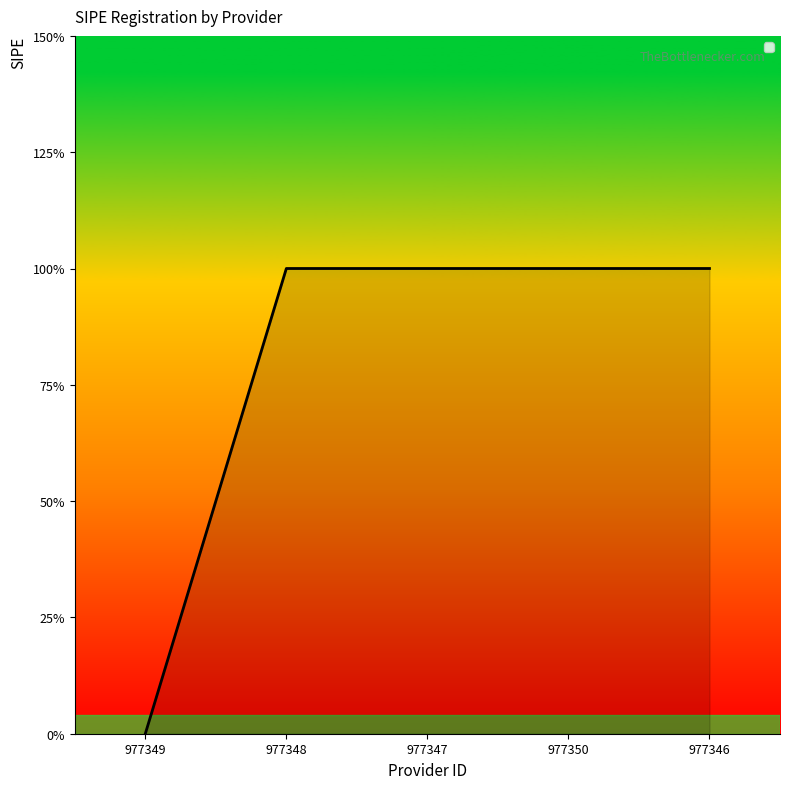

Does the chart display data point markers on the line(s)?

No